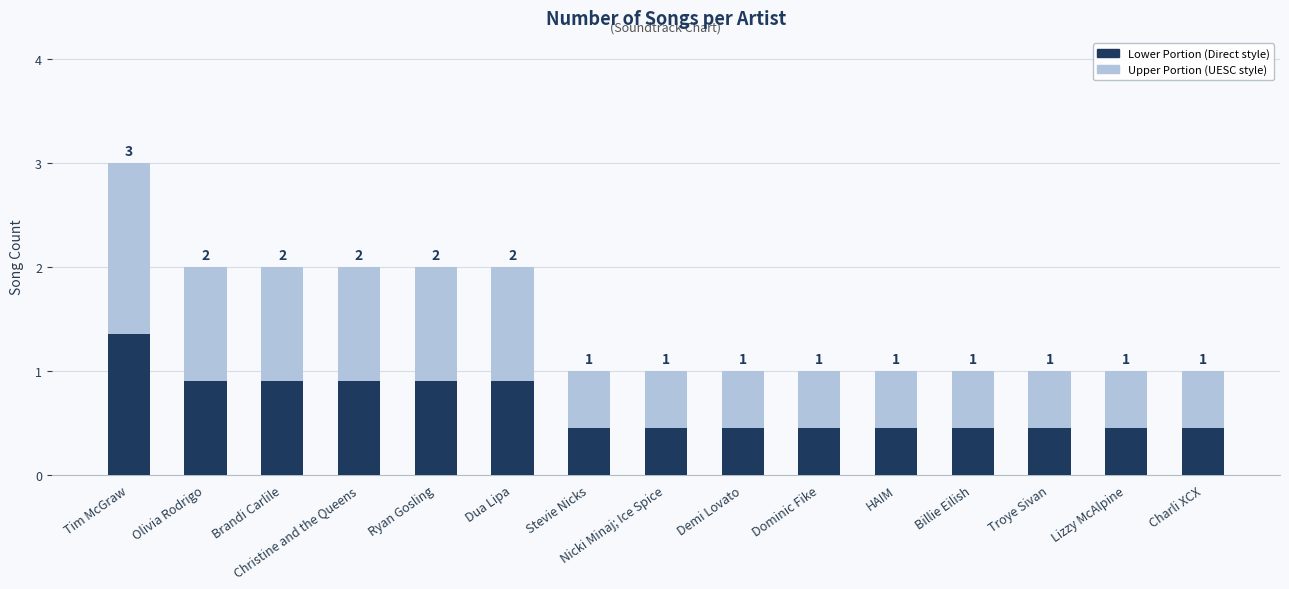

Which series changed the most between HAIM and Charli XCX?

Song Count (UESC style)